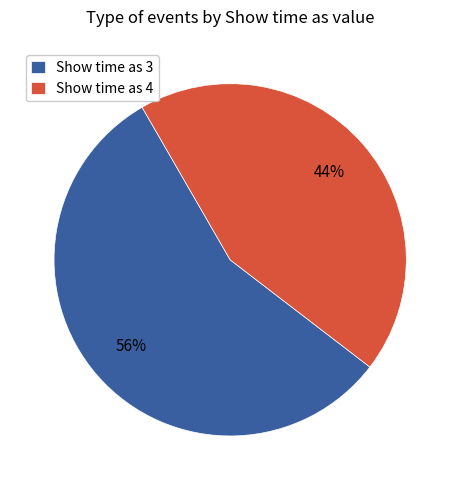

Is it true that Show time as 4 is 57% of the pie?

False